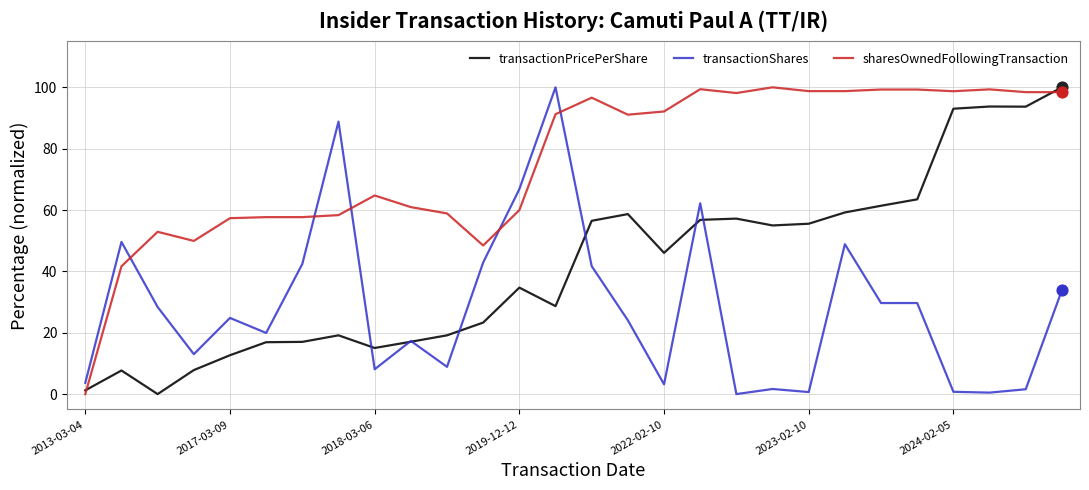

Which series has the largest total across all categories?

sharesOwnedFollowingTransaction